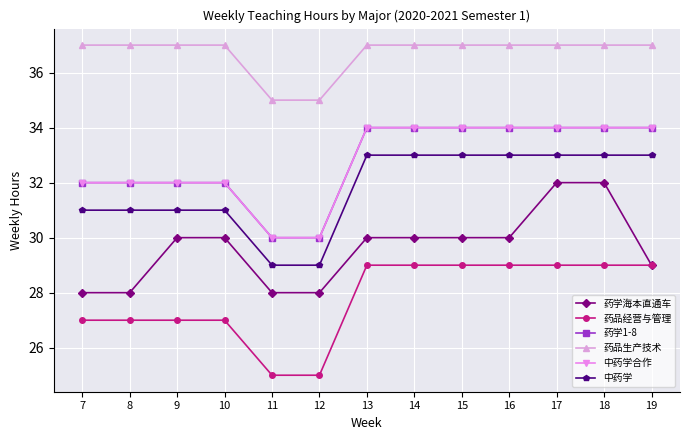

Does the chart have visible grid lines?

Yes